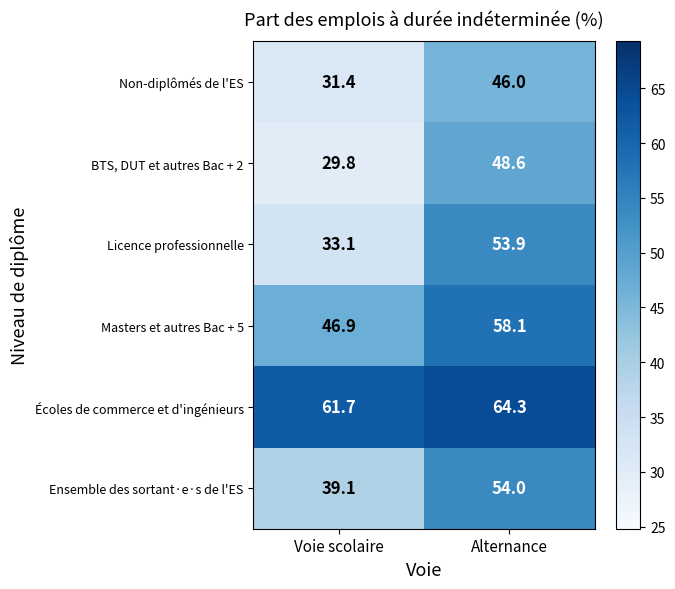

Is it true that BTS, DUT et autres Bac + 2 equals 17.5 at Alternance?

False